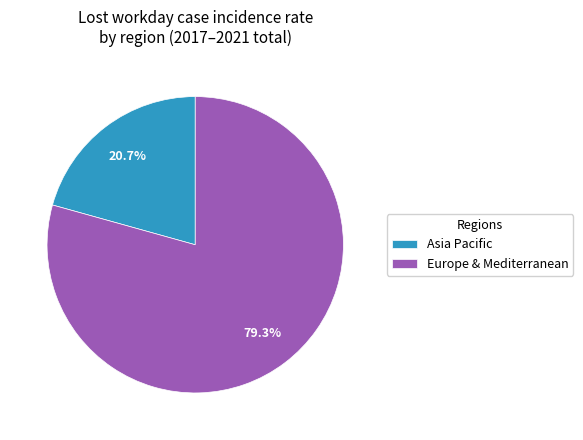

Is the sum of Asia Pacific and Europe & Mediterranean greater than half?

Yes